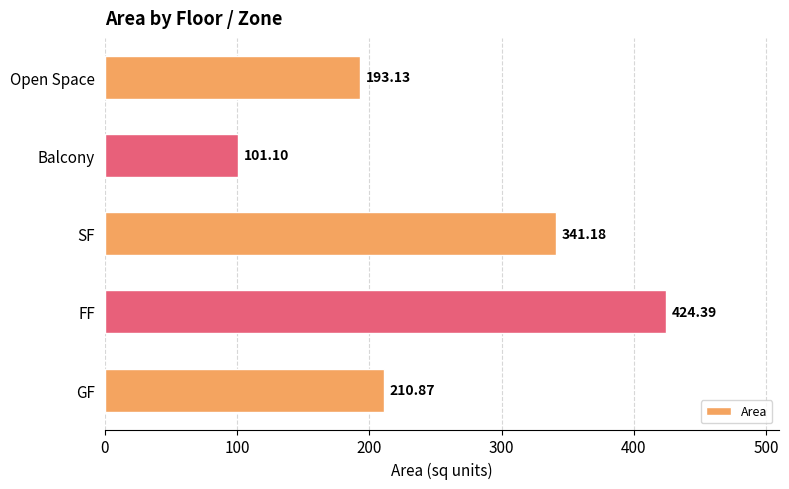

Rank the categories by value from lowest to highest.

Balcony, Open Space, GF, SF, FF